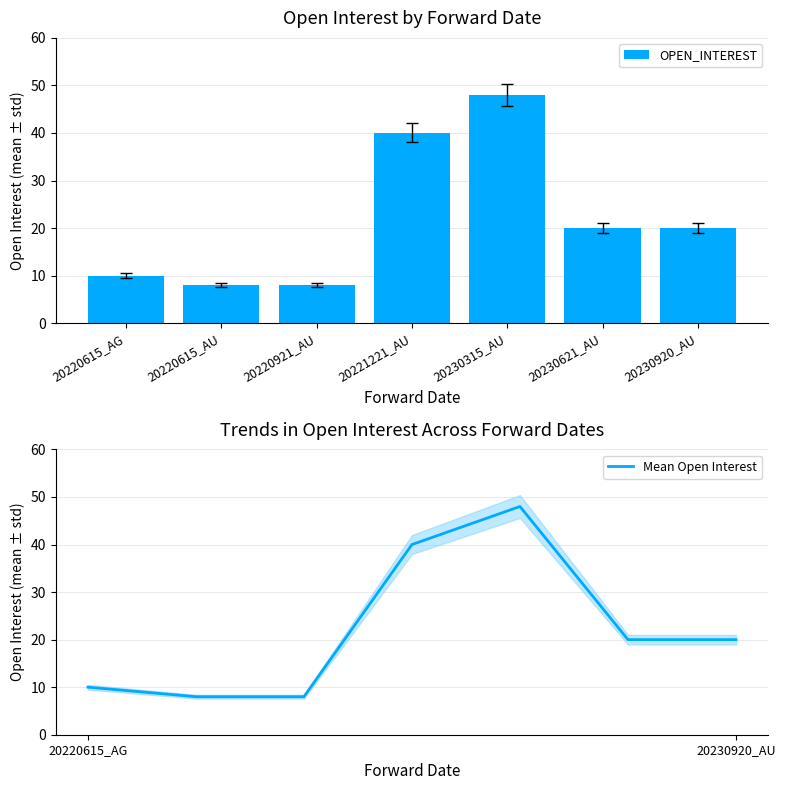

Reading right to left, list all the values displayed in this chart.

OPEN_INTEREST: 20230920_AU=20	20230621_AU=20	20230315_AU=48	20221221_AU=40	20220921_AU=8	20220615_AU=8	20220615_AG=10
Mean Open Interest: 20230920_AU=20	20230621_AU=20	20230315_AU=48	20221221_AU=40	20220921_AU=8	20220615_AU=8	20220615_AG=10